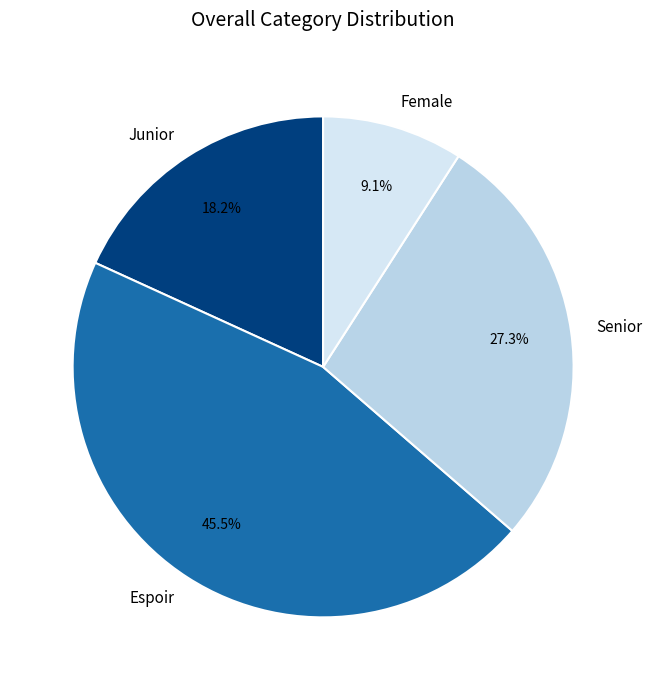

How many slices are in this pie chart?

4